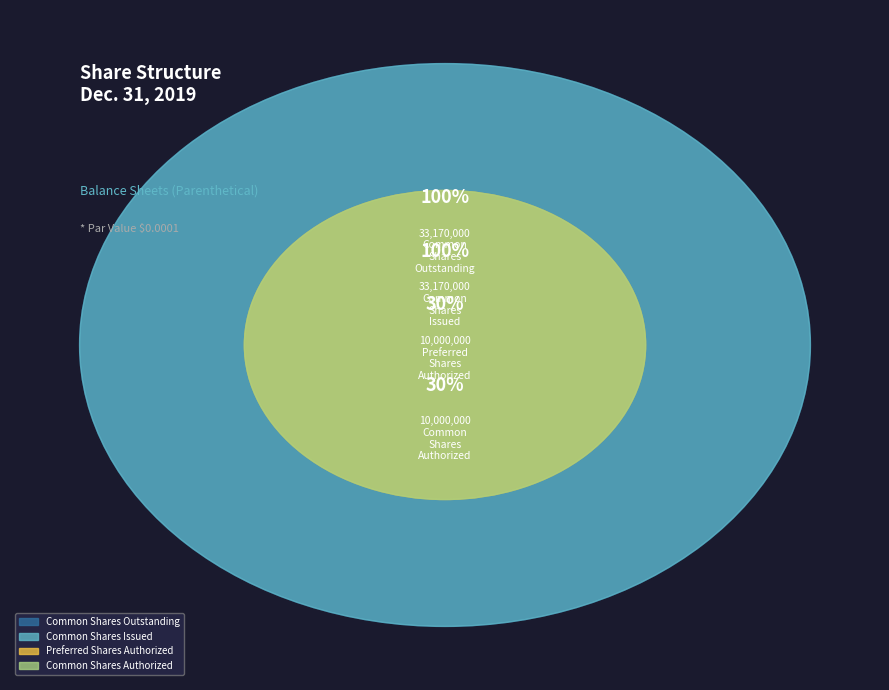

Is there a majority slice in this chart?

No